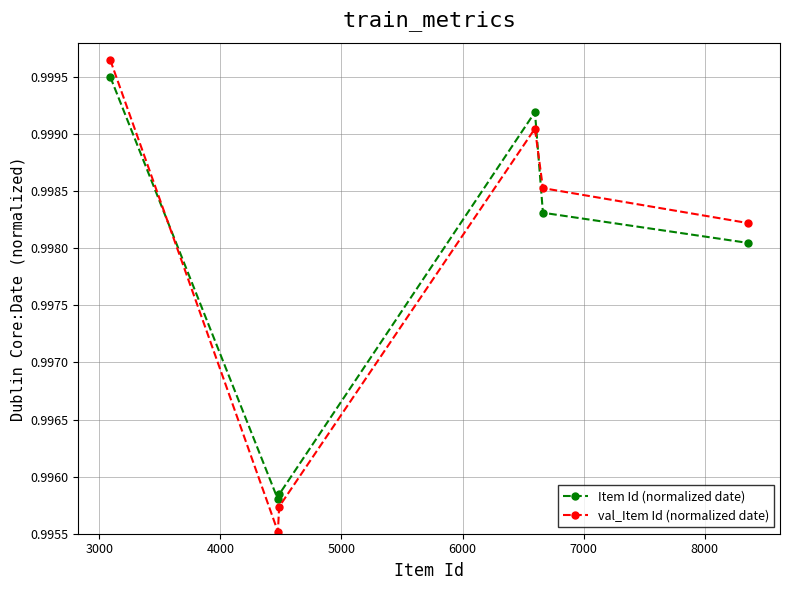

What is the sum of all Item Id (normalized date) values?

6.0